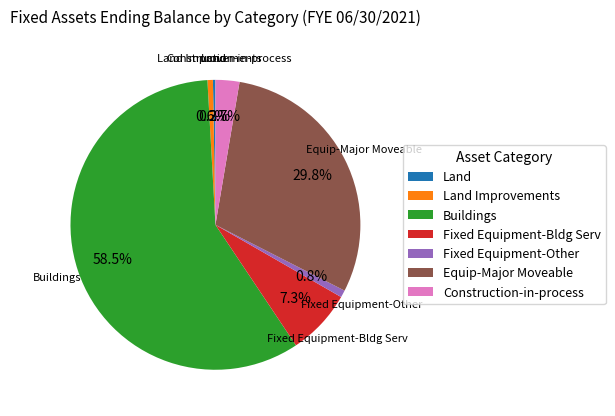

Which category has the biggest portion of the pie?

Buildings